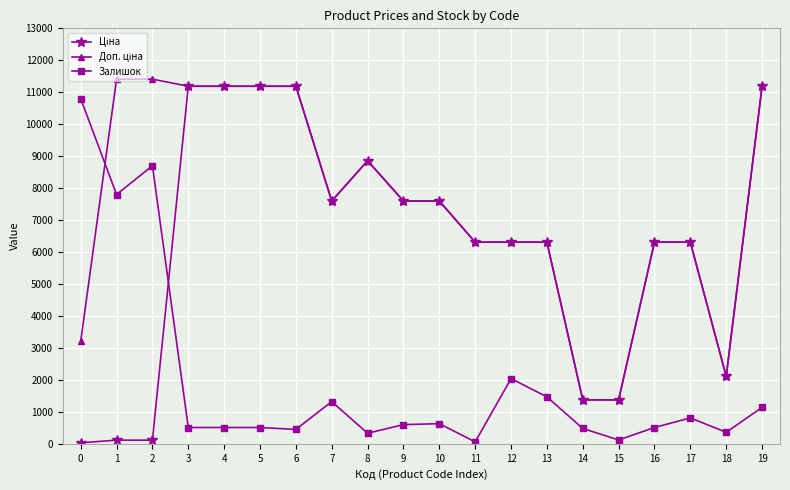

True or false: Залишок has more than 1 interior local peaks.

True